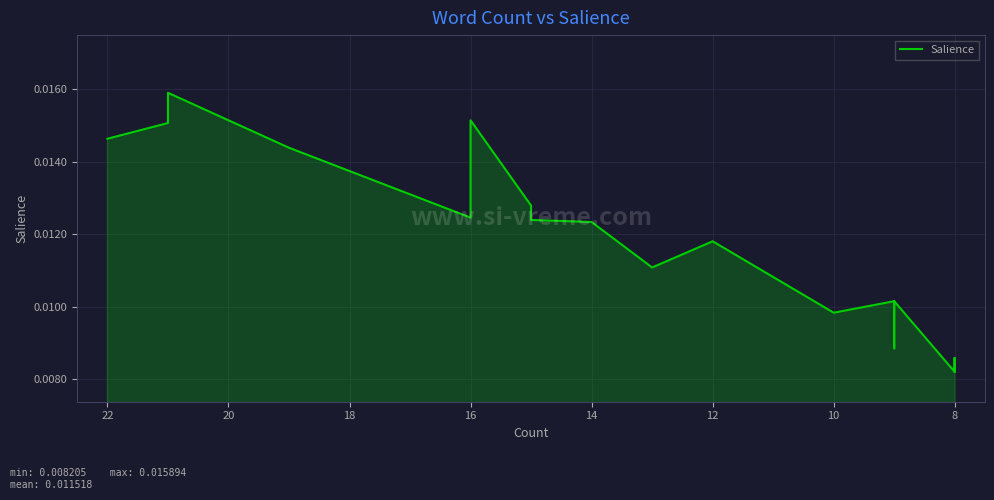

Count the number of categories in the chart.

20